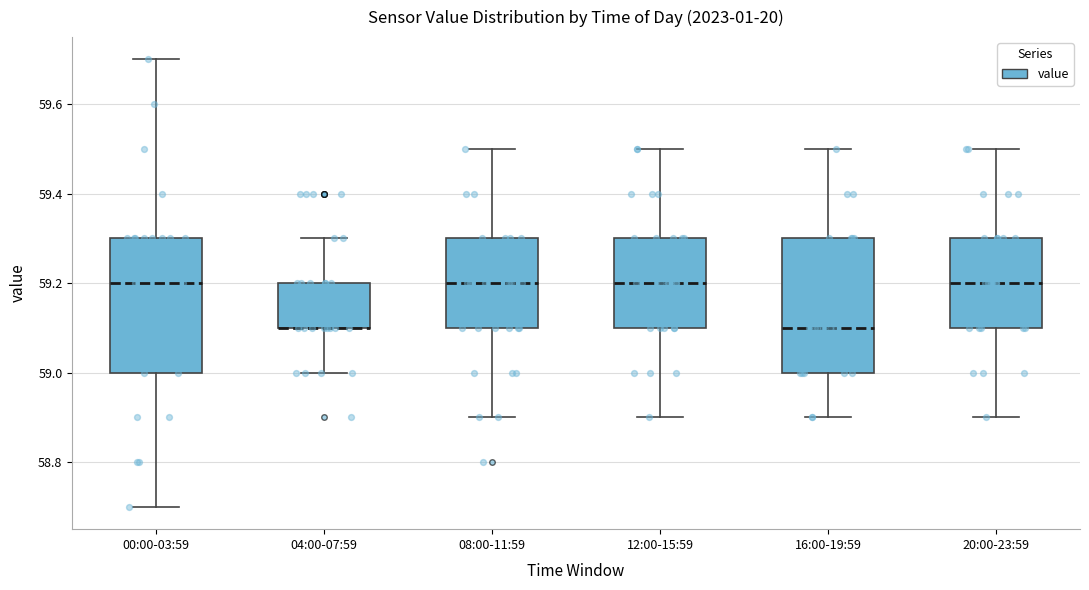

Where does the lower whisker of the box for 20:00-23:59 end on the y-axis? The values are not printed on the chart, so give them approximately, as read against the axis.

58.9